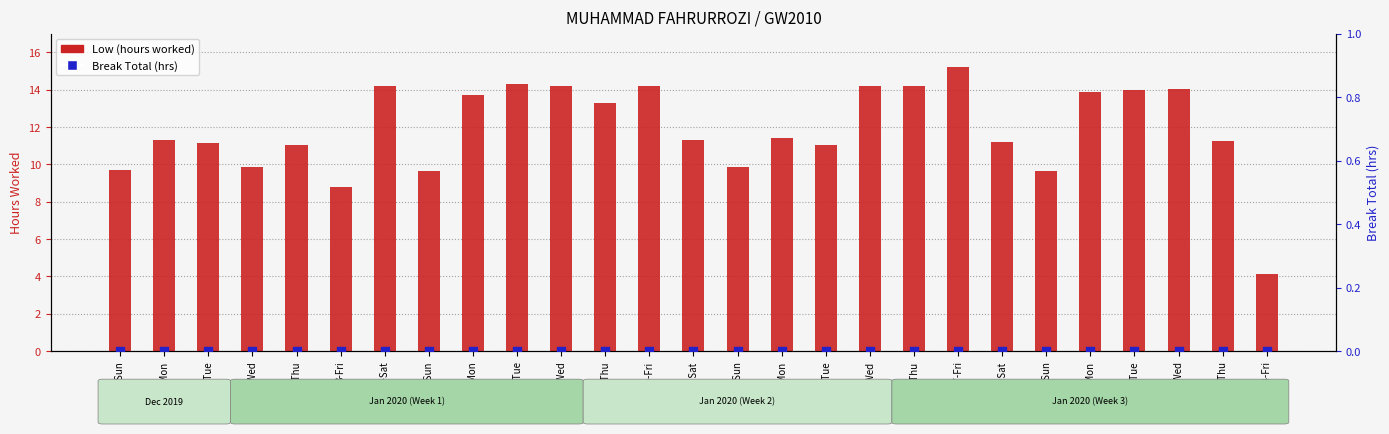

Which series reaches the maximum Y coordinate?

Low (hours worked)